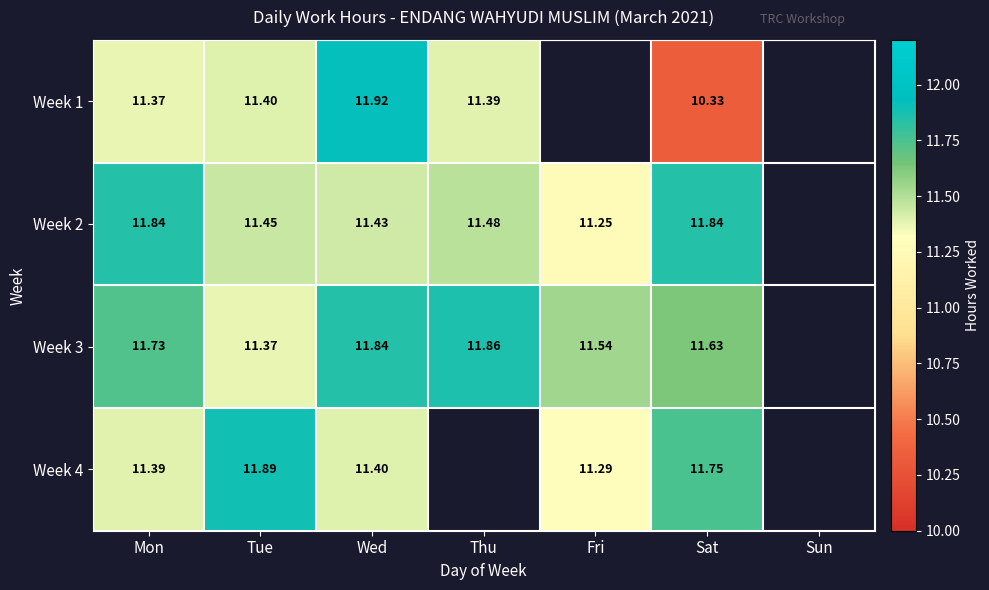

True or false: Week 1 has a value of 5.3 at Mon.

False